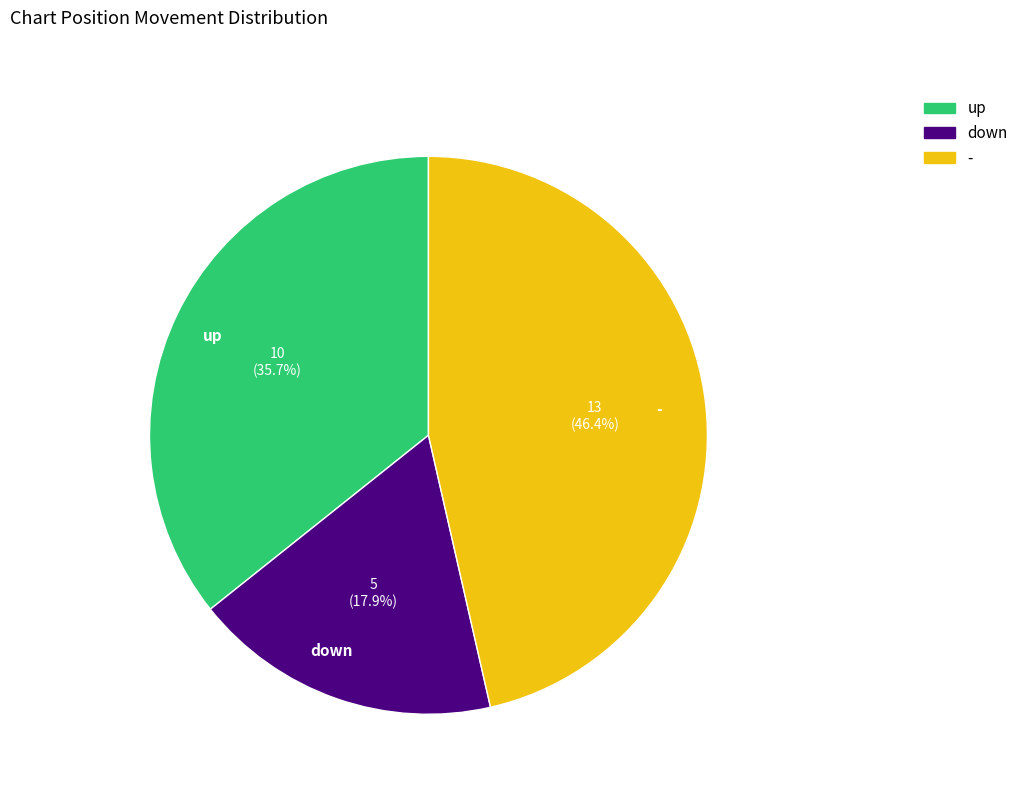

Does any single category account for the majority?

No